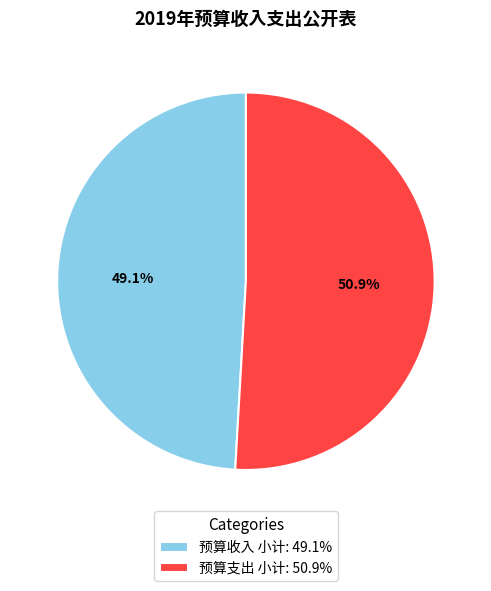

To the nearest percent, what portion does 预算收入 小计 represent?

49%